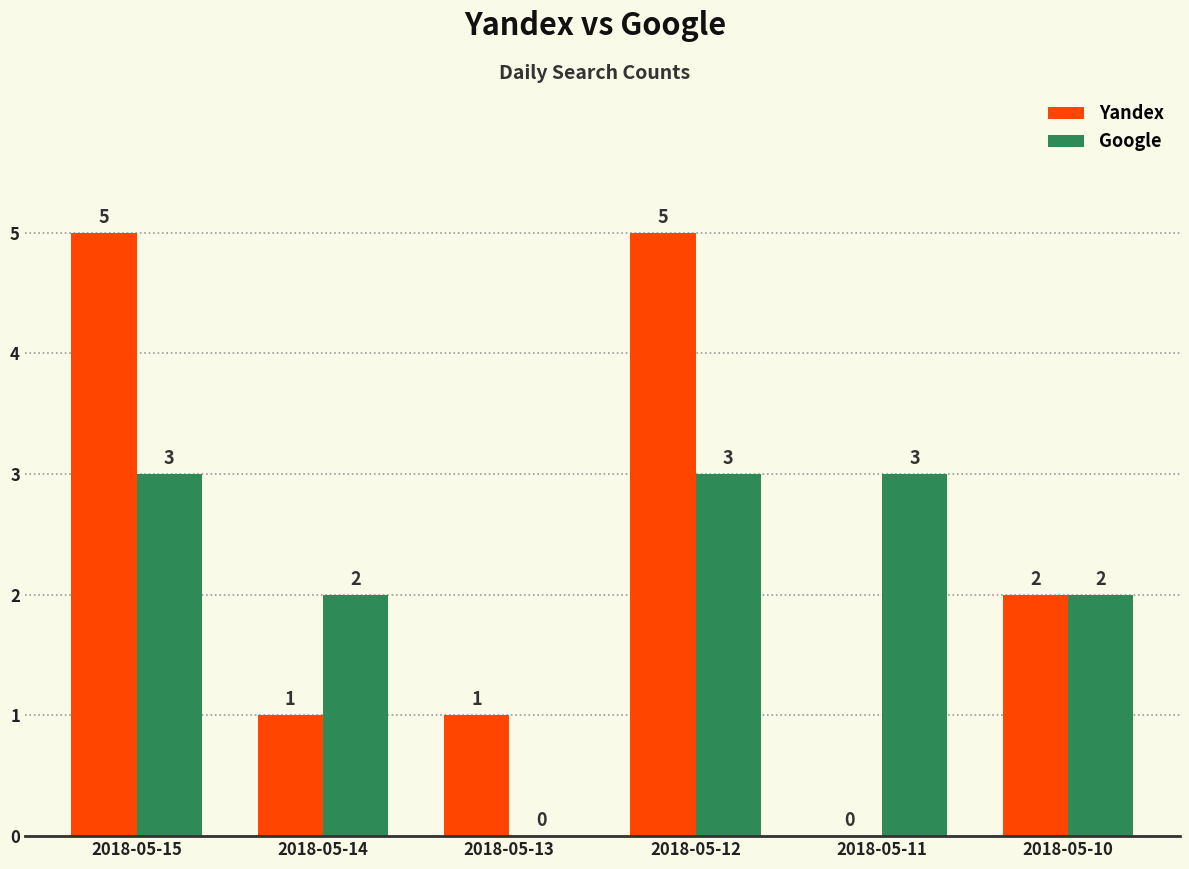

The Google series shows 5 at 2018-05-11. True or false?

False